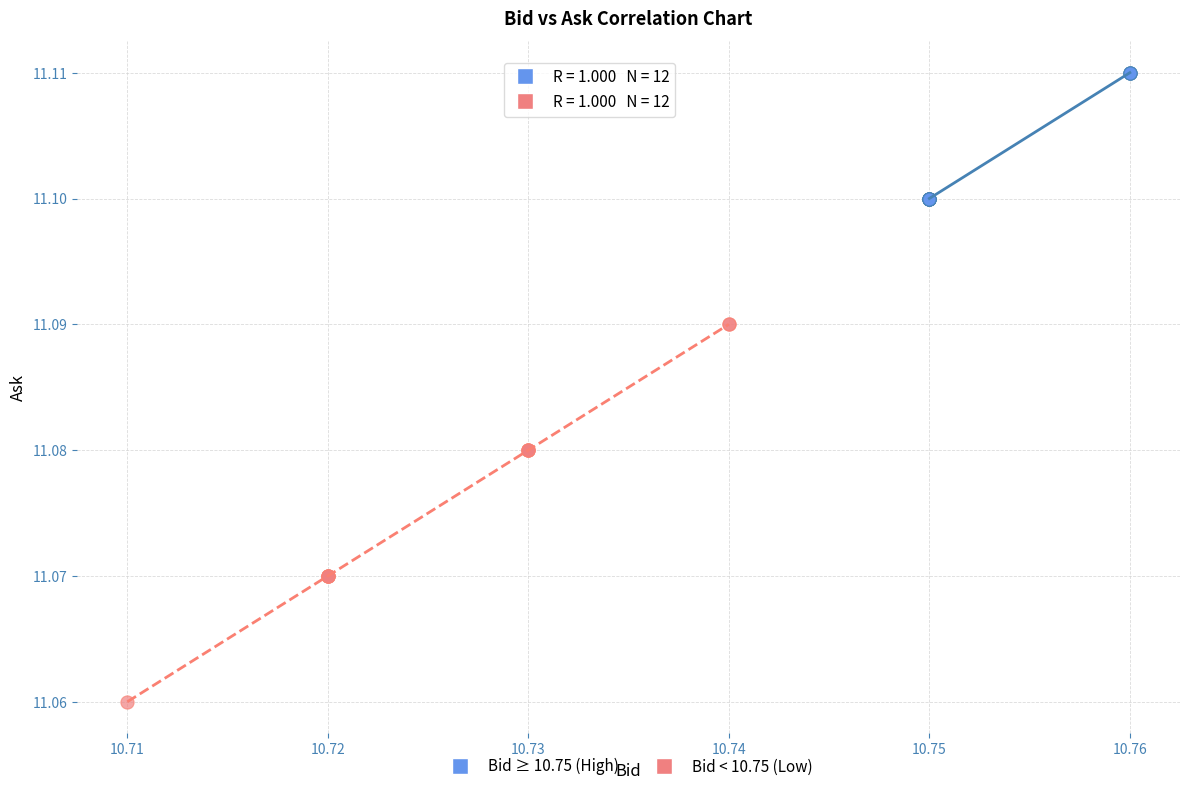

Which series has the largest Y range (max minus min)?

Bid < 10.75 (Low)